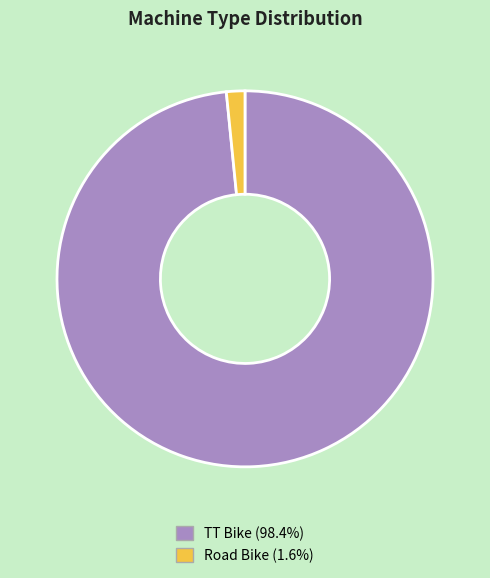

Which category has the smallest portion of the pie?

Road Bike